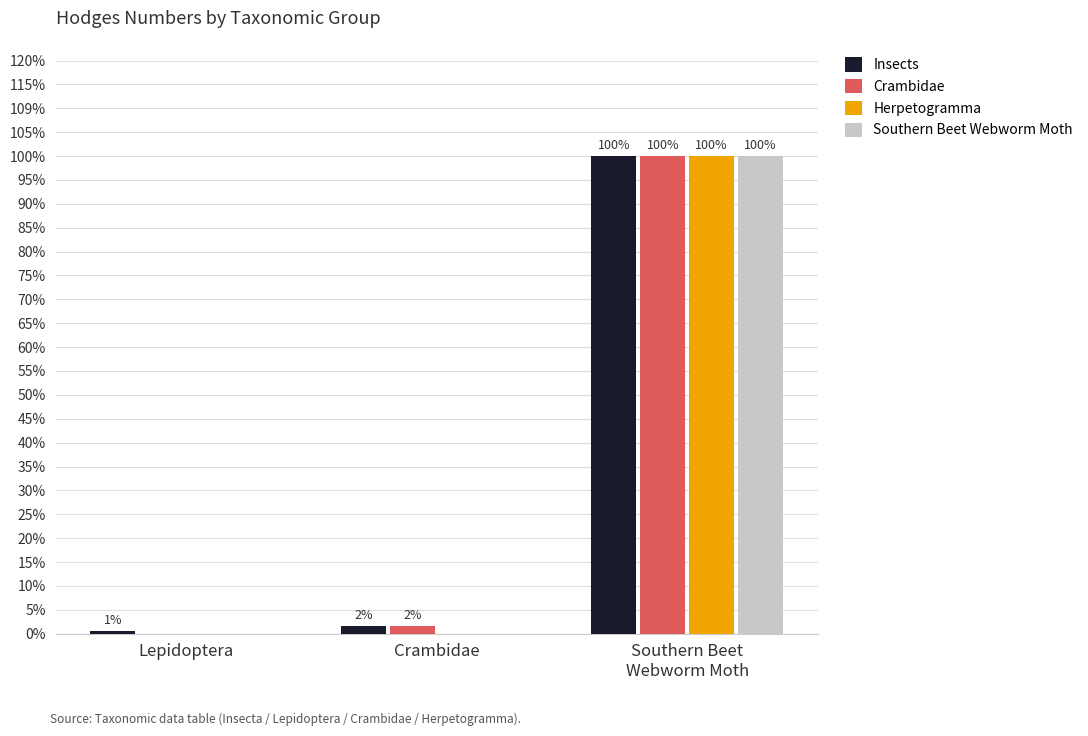

Are the bars grouped side by side (vs. stacked)?

Yes